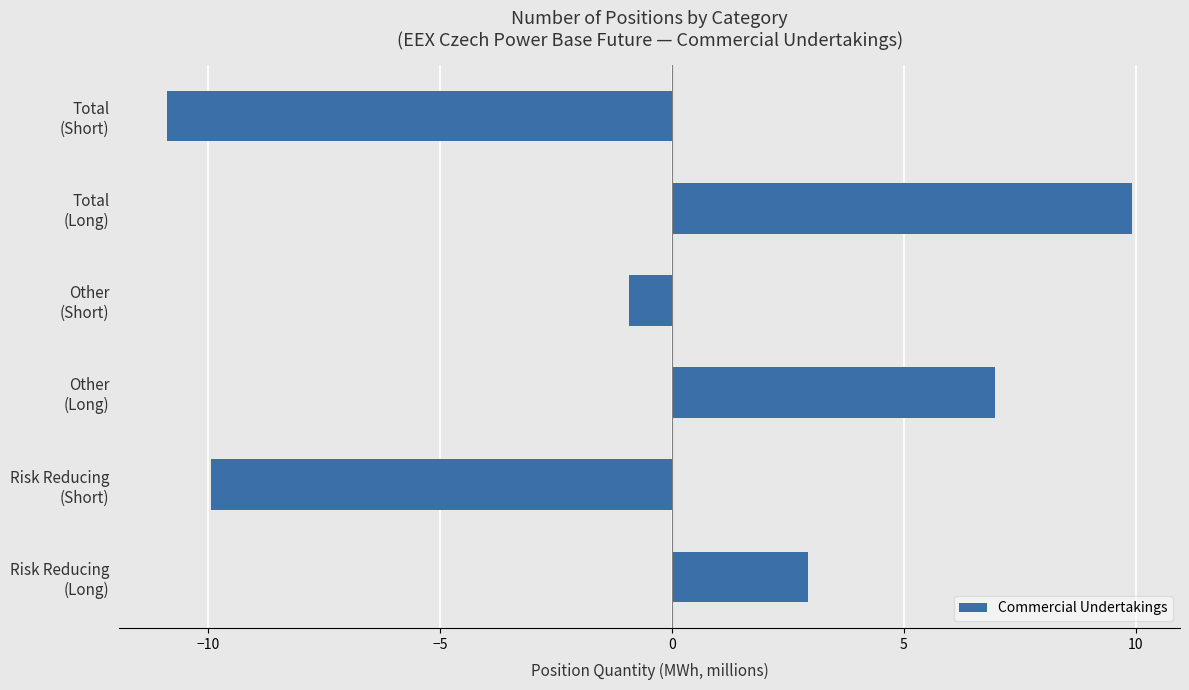

What is the sum of all values?

-1.9